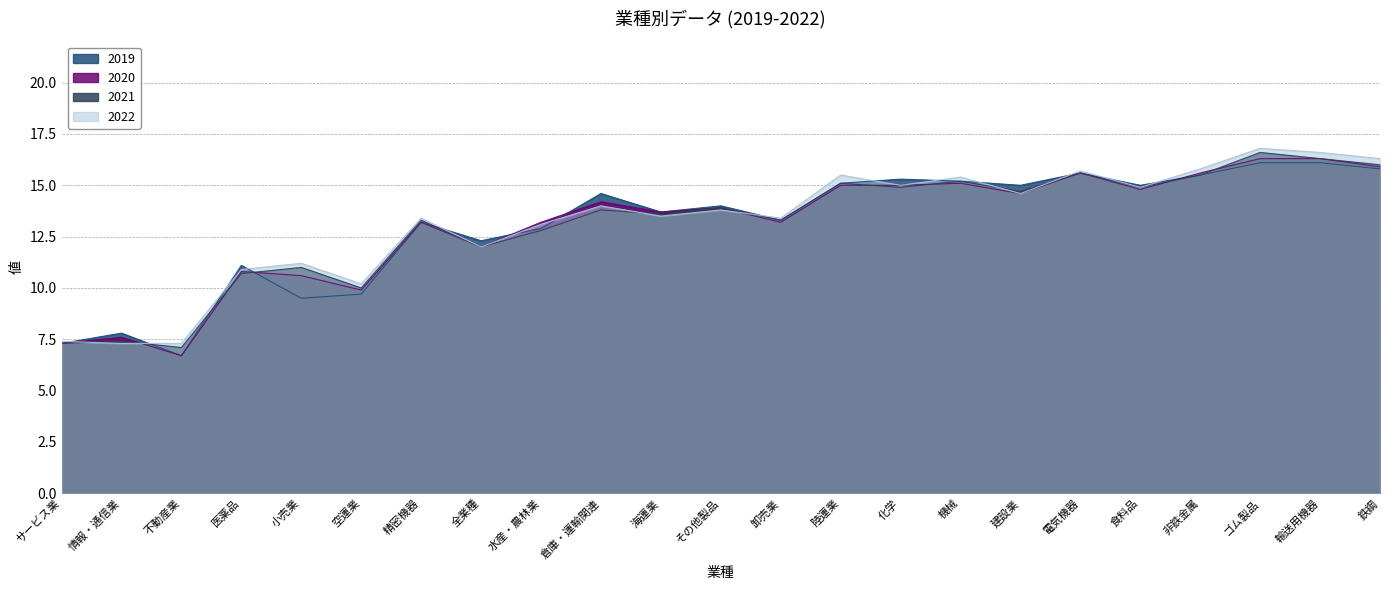

True or false: 2021 and 2022 intersect in this chart.

True